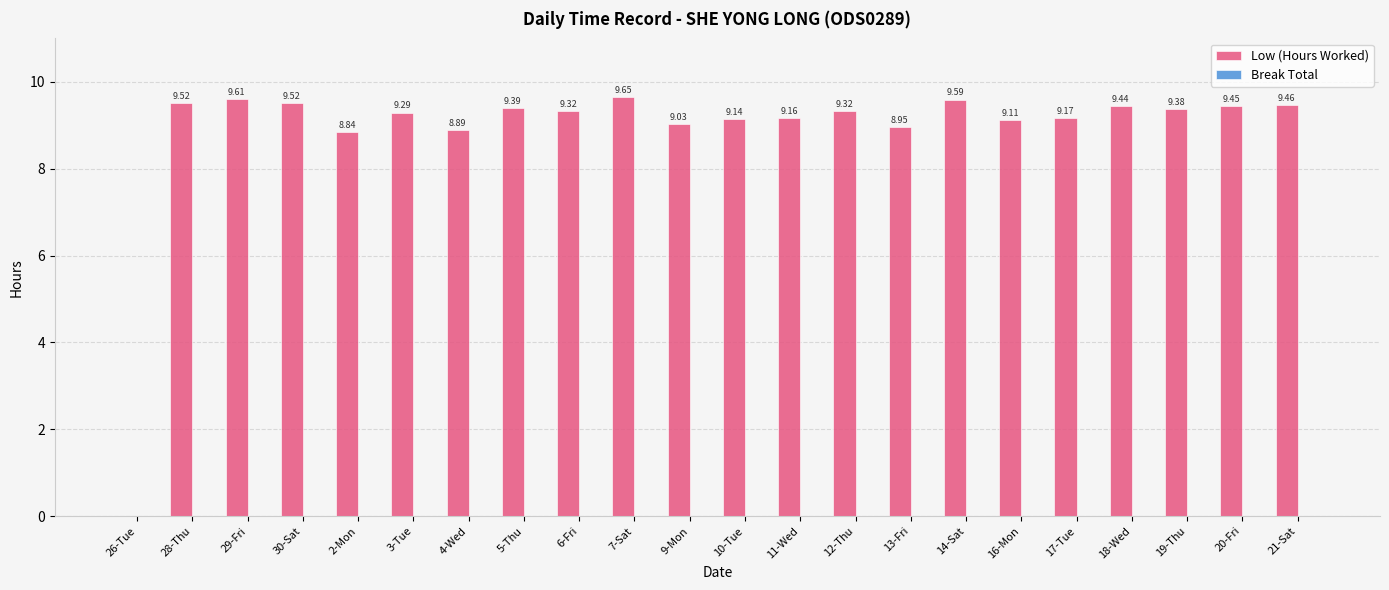

Approximately how many times larger is the value at 3-Tue compared to 28-Thu?

1.0